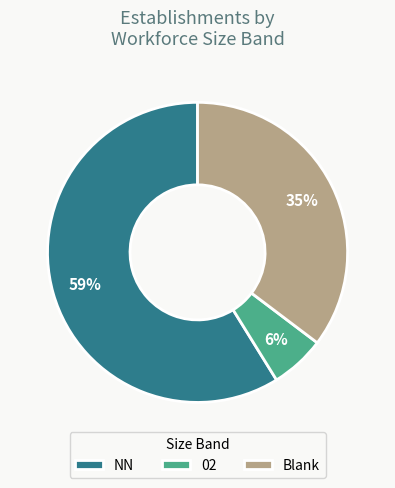

Which slice represents more than half of the pie?

NN